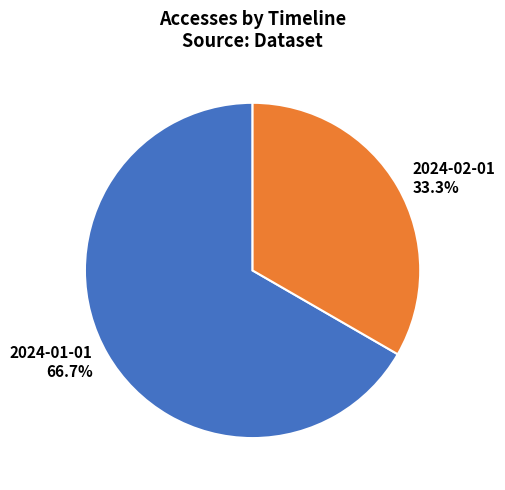

Count the number of slices in the pie.

2